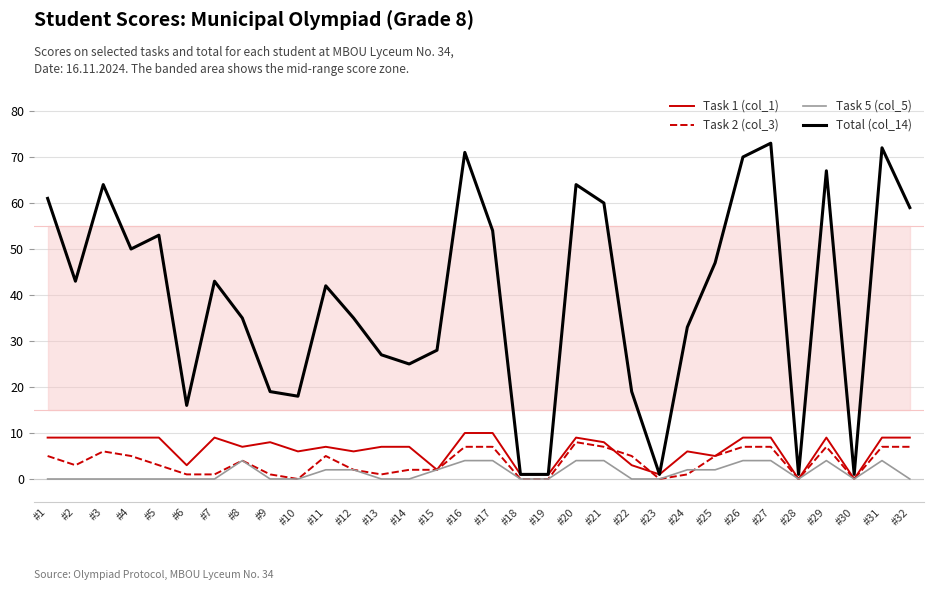

Which series has the largest range (max minus min)?

Total (col_14)